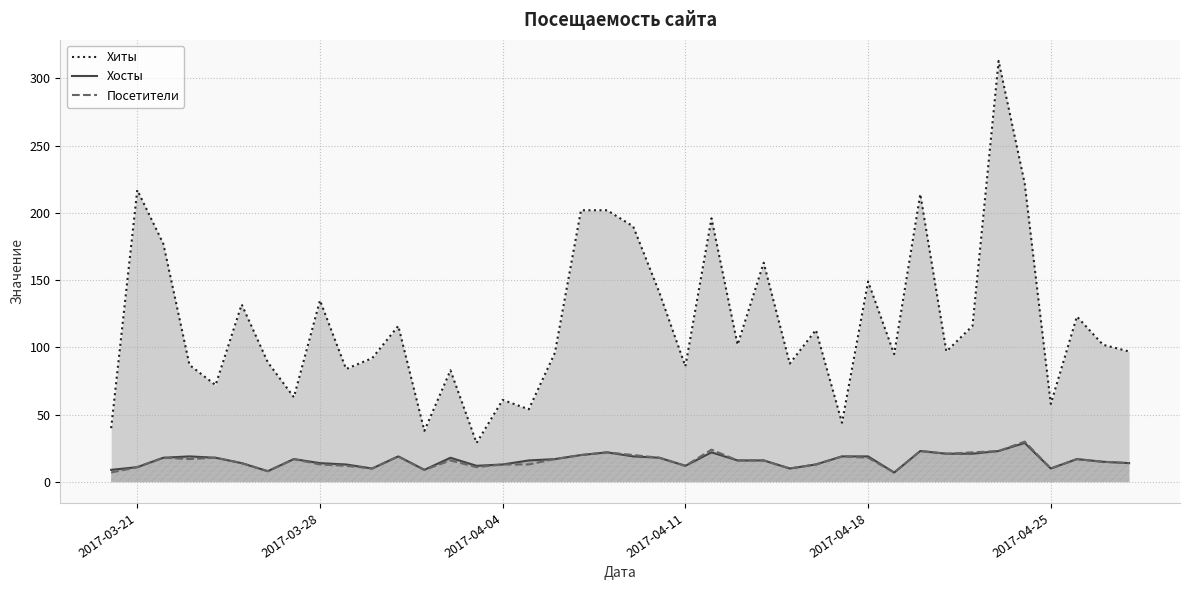

Reading left to right, extract all data points from this chart.

Хиты: 40	217	177	87	72	132	89	63	135	84	92	116	38	83	29	61	54	96	202	202	190	141	86	196	102	163	88	113	44	149	95	214	97	116	313	222	58	123	102	97
Хосты: 9	11	18	19	18	14	8	17	14	13	10	19	9	18	12	13	16	17	20	22	19	18	12	22	16	16	10	13	19	19	7	23	21	21	23	29	10	17	15	14
Посетители: 7	11	18	17	18	14	8	17	13	12	10	19	9	16	11	13	13	17	20	22	20	18	12	24	16	16	10	13	19	18	7	23	21	22	23	30	10	17	15	14